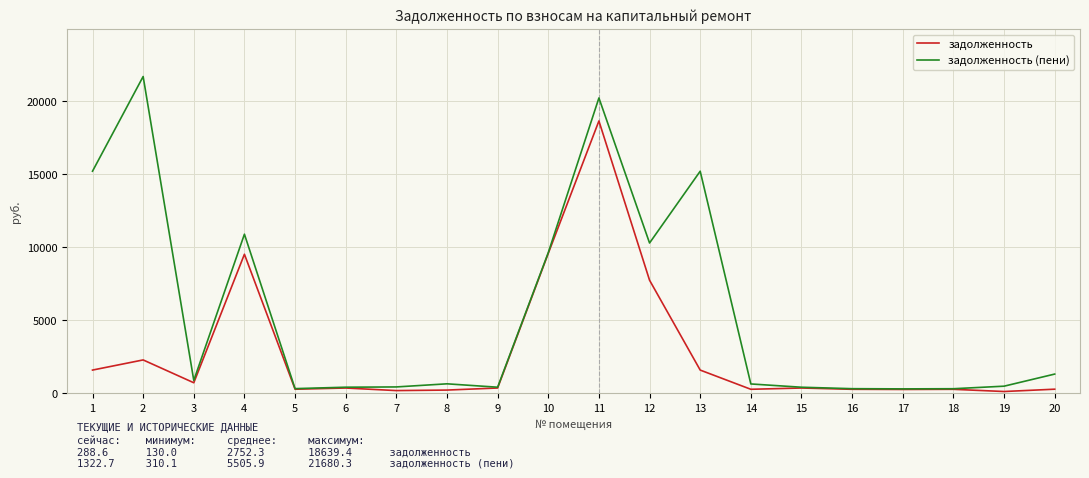

What is the difference between the задолженность values at 11 and 8?

18410.6